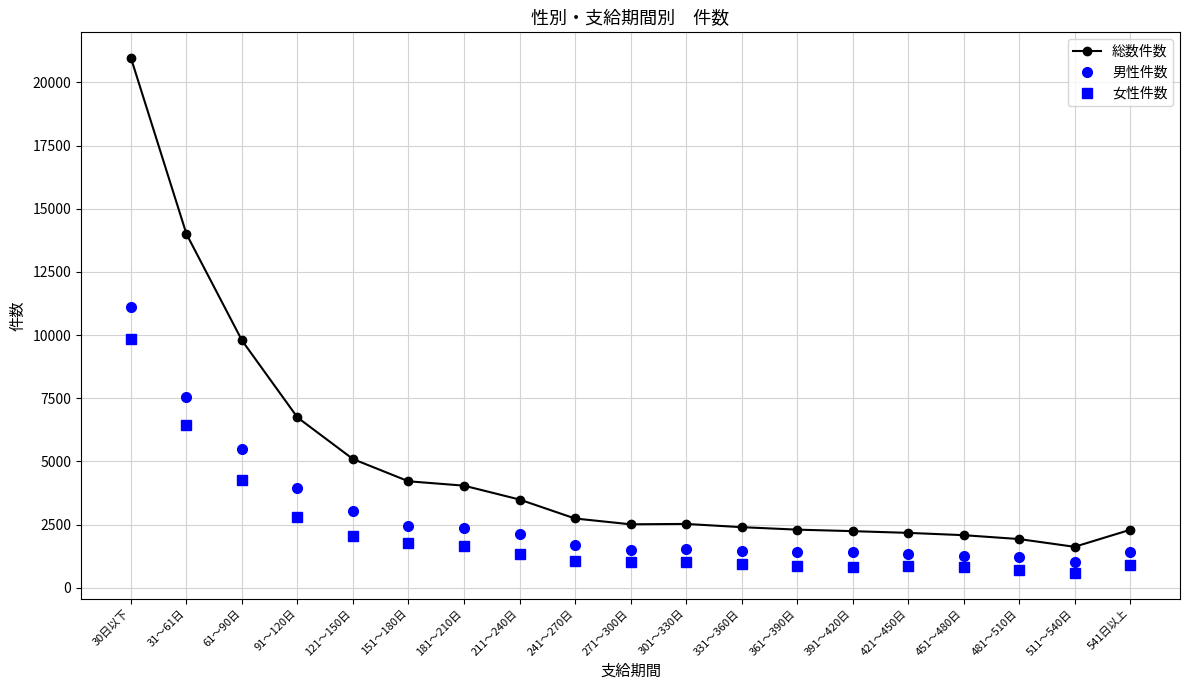

What is the sum of the 総数件数 values at 421～450日 and 30日以下?

23136